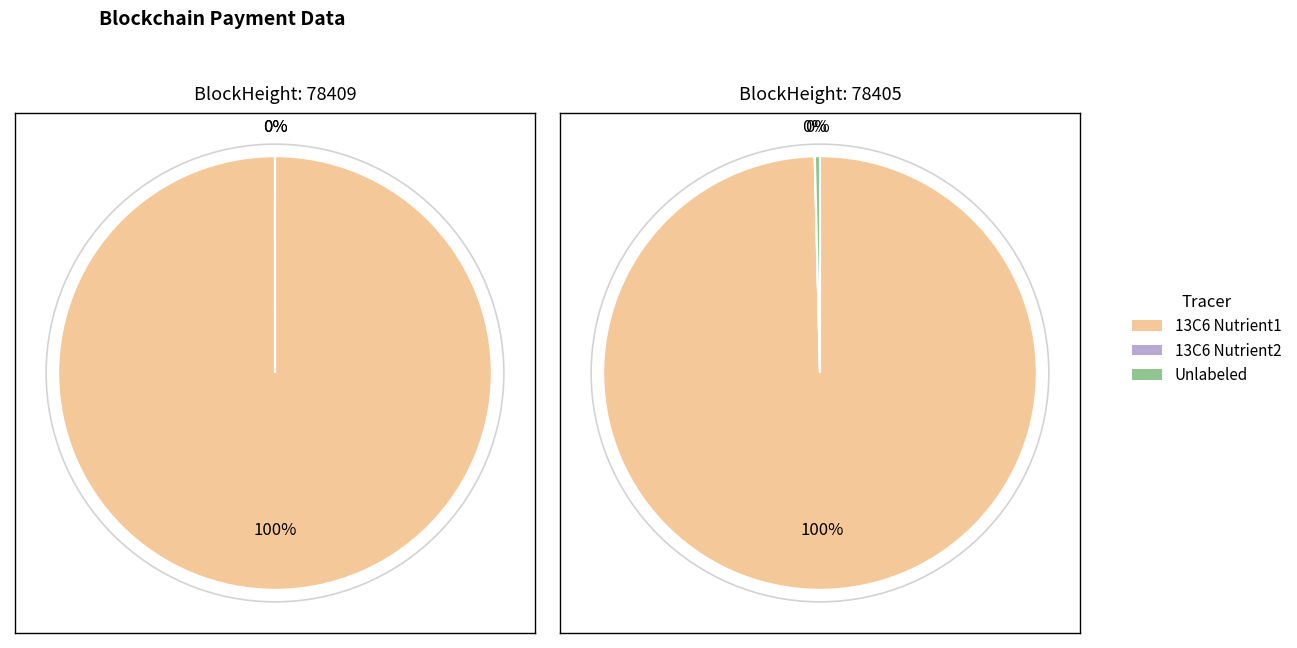

How many segments does this pie chart have?

2